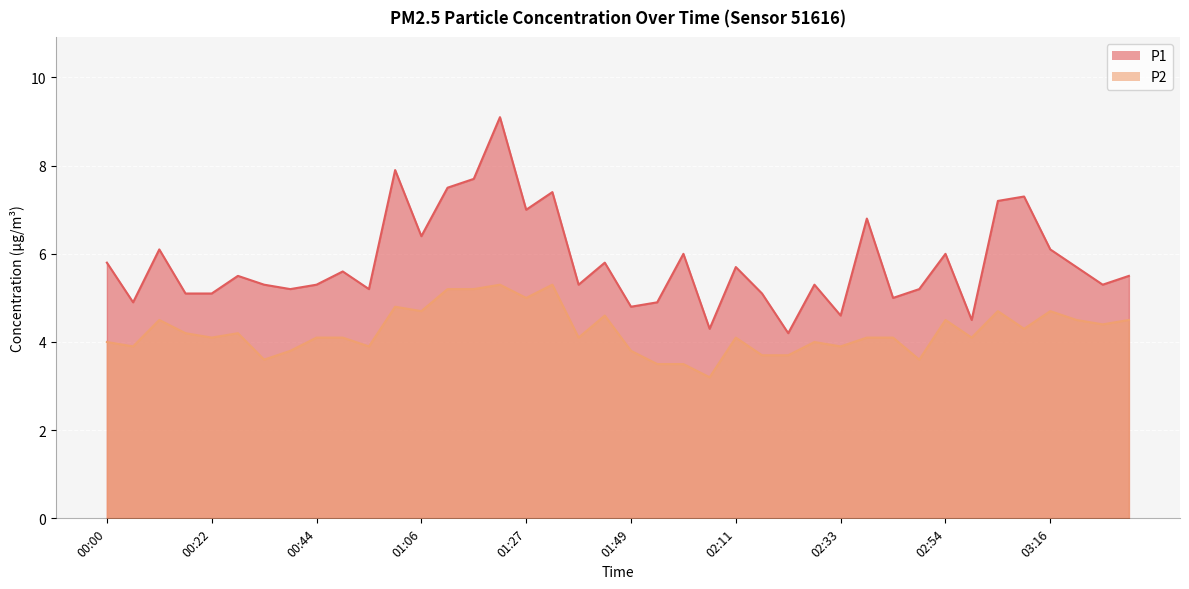

Which series has the largest total across all categories?

P1